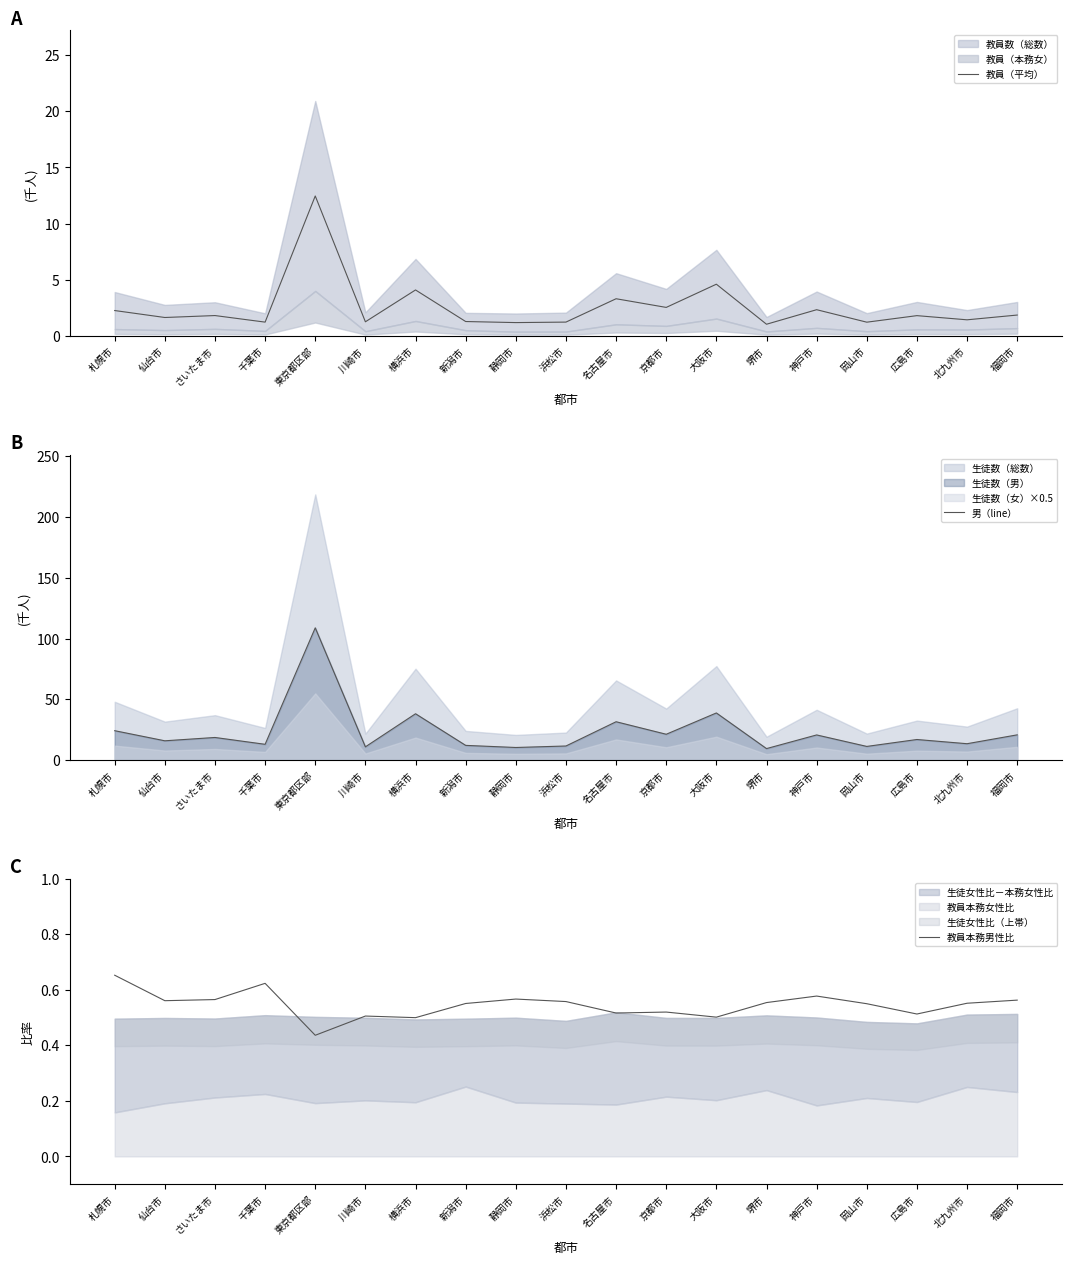

What is the difference between the 教員本務男性比 values at 神戸市 and 札幌市?

0.1